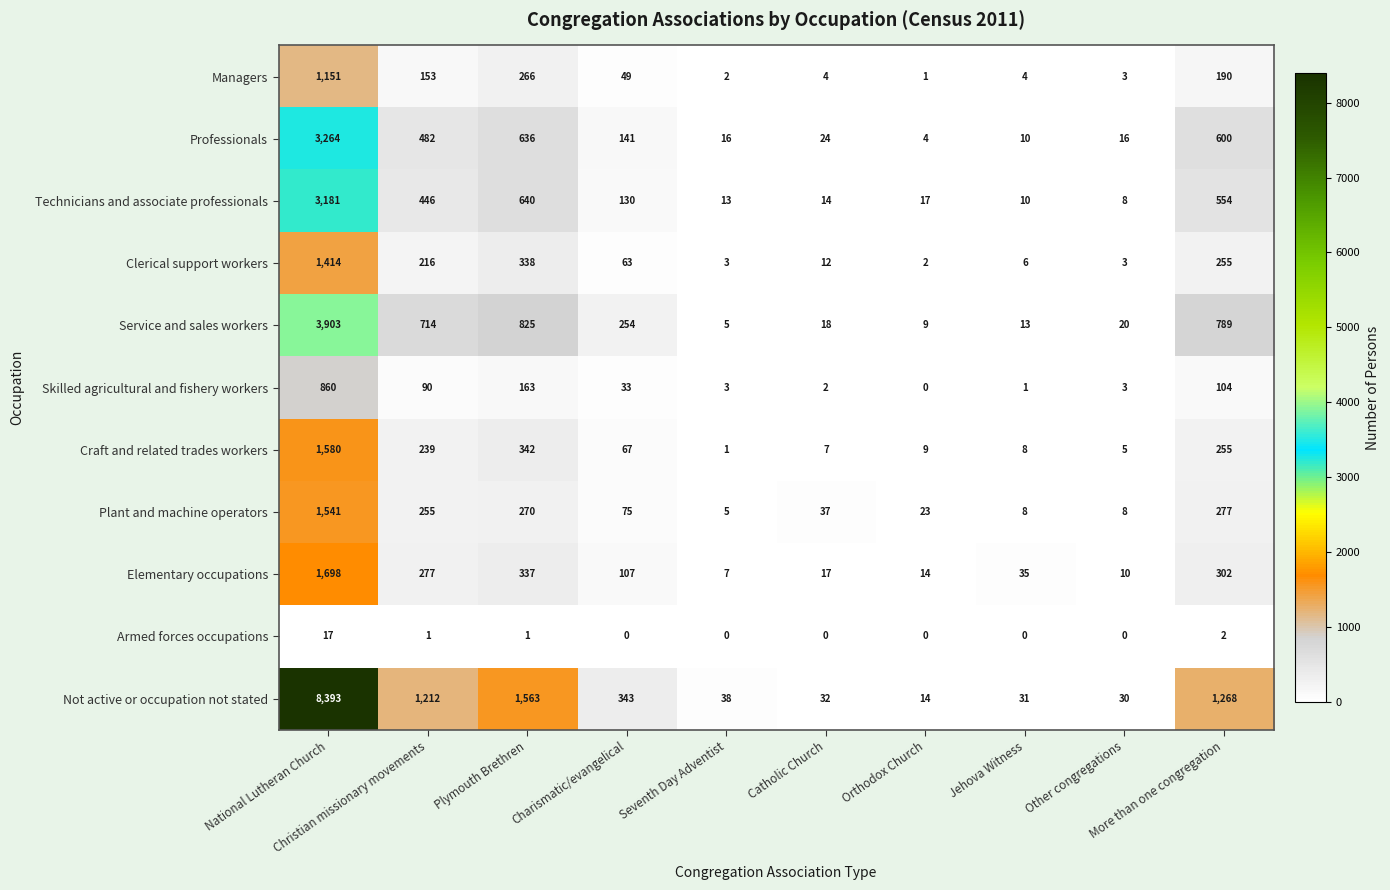

What is the highest value of the Not active or occupation not stated series?

8393